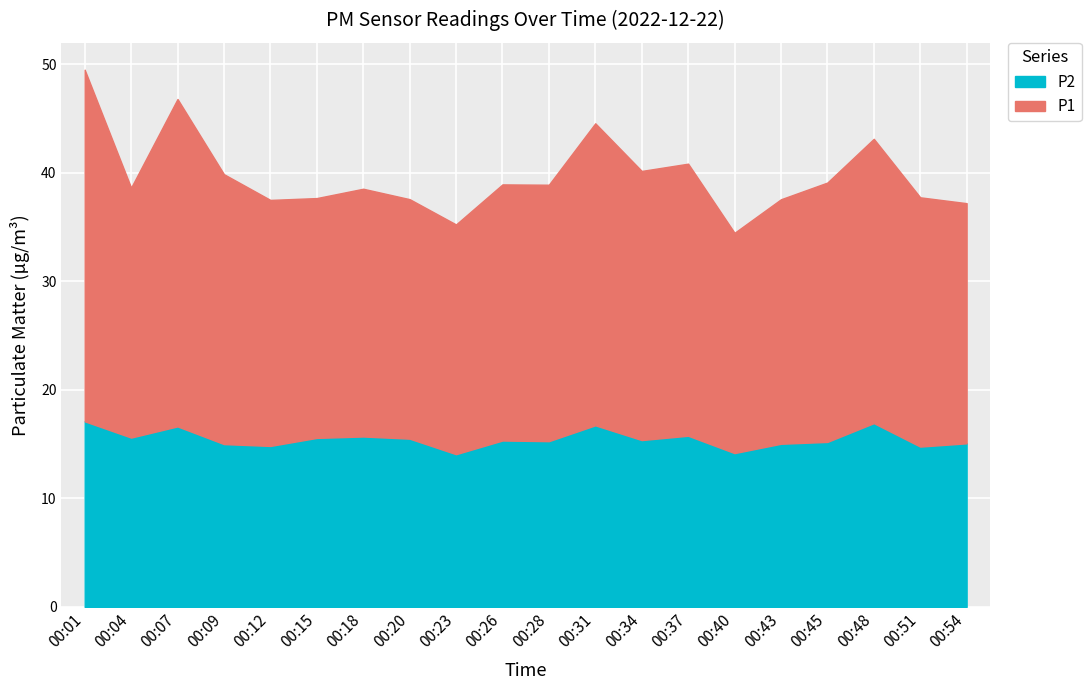

Reading right to left, transcribe all the data shown in this chart.

P1: 22.1	23.0	26.2	23.9	22.5	20.3	25.1	24.8	27.8	23.6	23.6	21.2	22.1	22.8	22.1	22.7	24.9	30.2	23.0	32.4
P2: 15.1	14.8	16.9	15.2	15.0	14.2	15.8	15.4	16.7	15.3	15.3	14.1	15.5	15.7	15.6	14.8	15.0	16.6	15.6	17.1